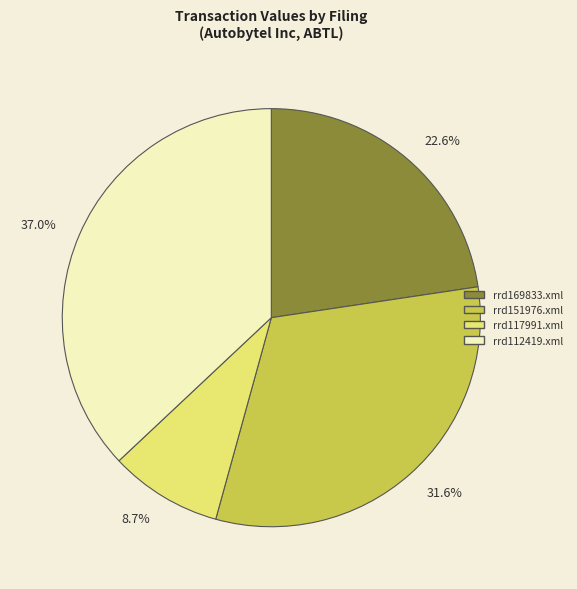

Which has a higher value, 8.7% or 37.0%?

37.0%